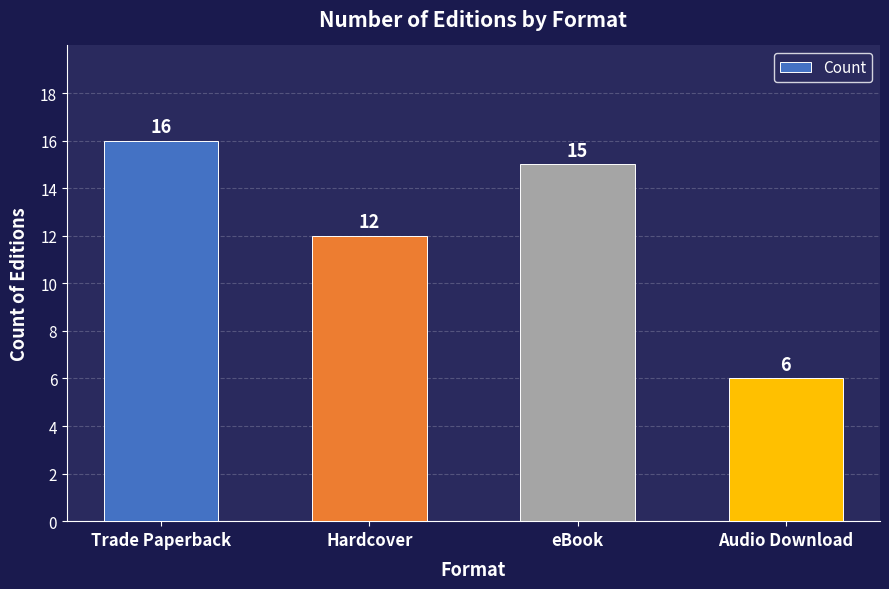

What is the sum of the values at Hardcover and Audio Download?

18